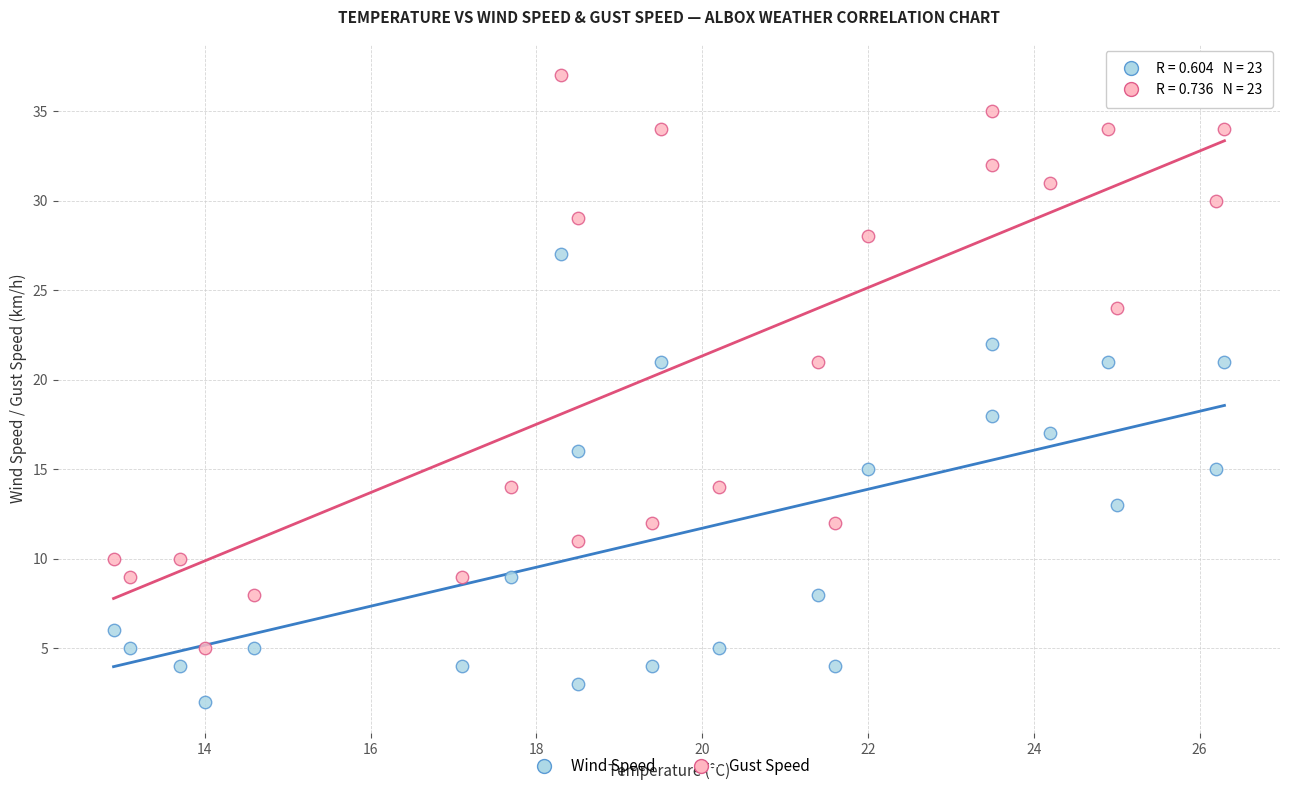

Across all data points, what is the range of Y values (max minus min)?

35